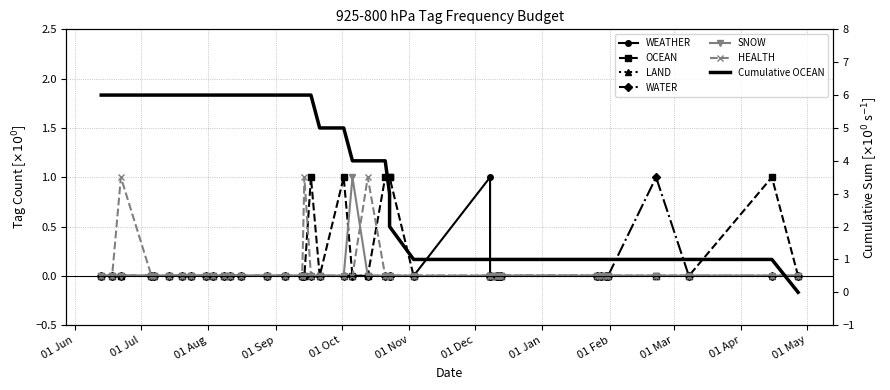

True or false: WATER and WEATHER intersect in this chart.

False